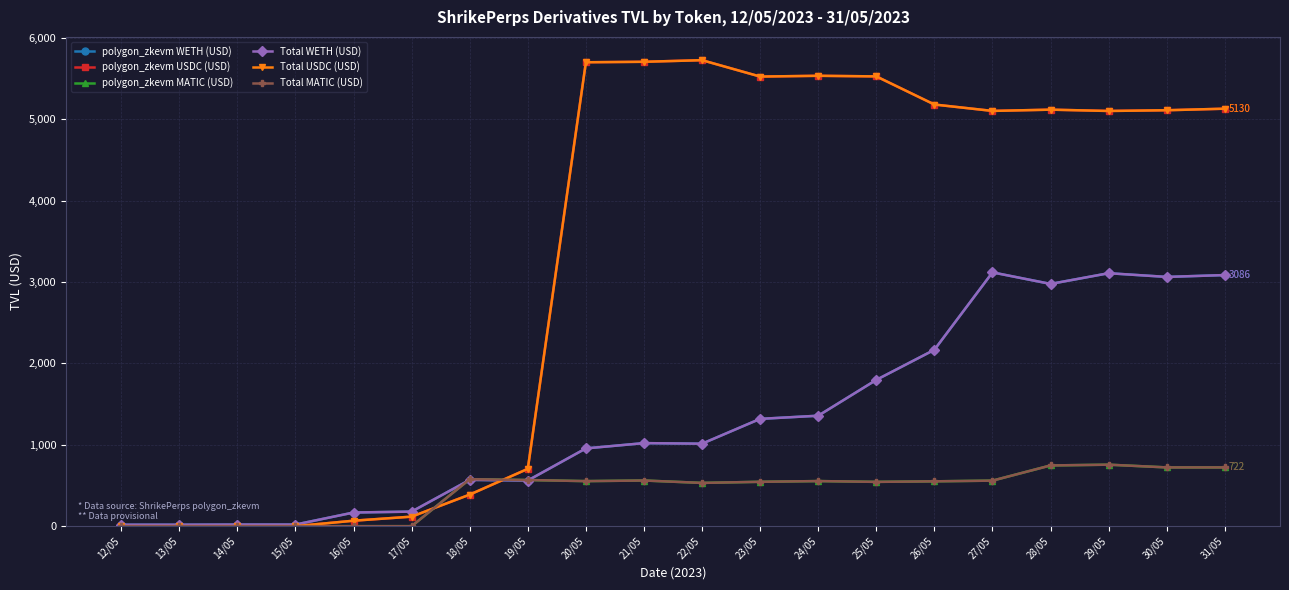

Does the chart have visible grid lines?

Yes